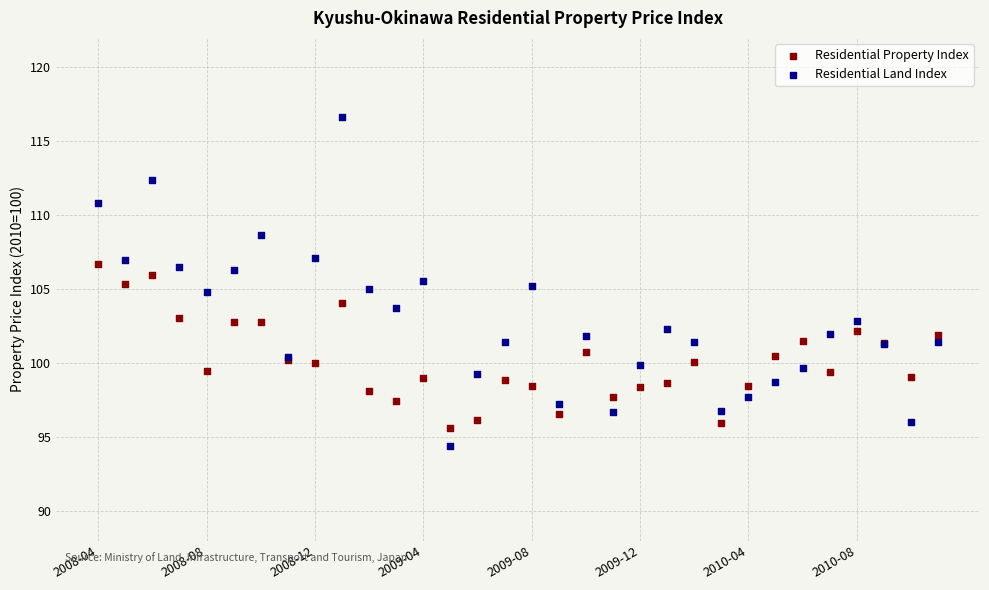

What are all the series names shown in the legend?

Residential Property Index, Residential Land Index